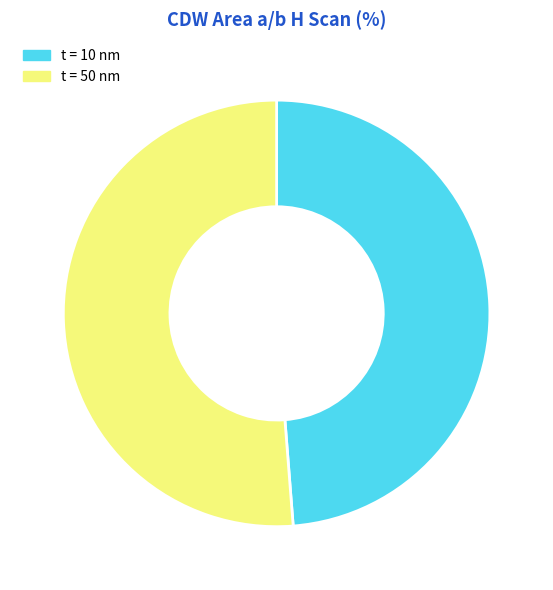

Does any single category account for the majority?

Yes